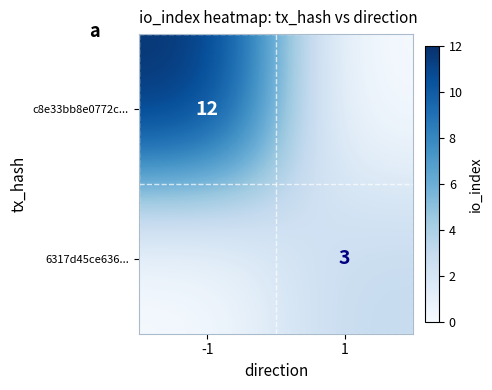

Is the value of 6317d45ce636... at 1 greater than the value of c8e33bb8e0772c... at -1?

No